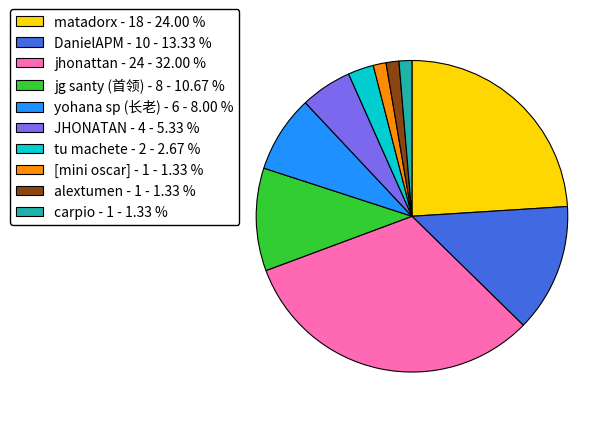

Which has a higher value, yohana sp (长老) - 6 - 8.00 % or jg santy (首领) - 8 - 10.67 %?

jg santy (首领) - 8 - 10.67 %